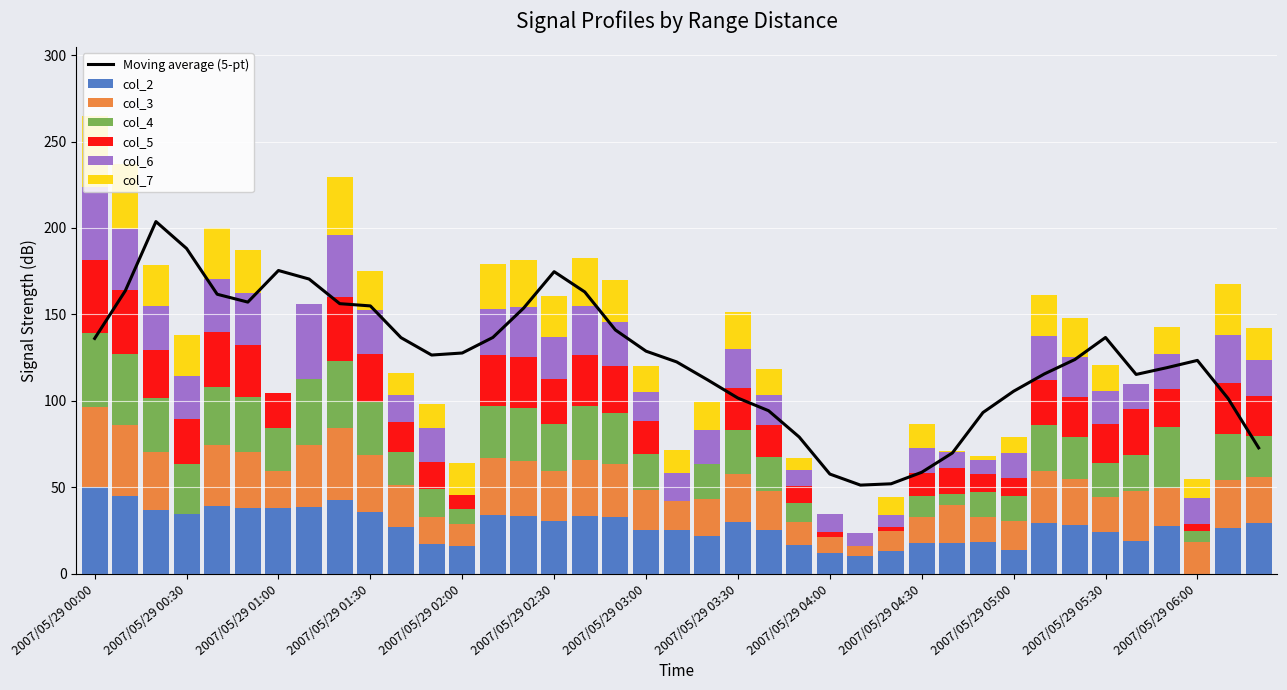

Rank the categories by col_7 value from highest to lowest.

2007/05/29 00:00, 2007/05/29 00:10, 2007/05/29 01:20, 2007/05/29 00:40, 2007/05/29 06:10, 2007/05/29 02:40, 2007/05/29 02:20, 2007/05/29 02:10, 2007/05/29 00:50, 2007/05/29 02:30, 2007/05/29 02:50, 2007/05/29 05:10, 2007/05/29 00:20, 2007/05/29 00:30, 2007/05/29 01:30, 2007/05/29 05:20, 2007/05/29 03:30, 2007/05/29 06:20, 2007/05/29 02:00, 2007/05/29 03:20, 2007/05/29 05:50, 2007/05/29 03:00, 2007/05/29 03:40, 2007/05/29 05:30, 2007/05/29 01:50, 2007/05/29 04:30, 2007/05/29 03:10, 2007/05/29 01:40, 2007/05/29 06:00, 2007/05/29 04:20, 2007/05/29 05:00, 2007/05/29 03:50, 2007/05/29 04:50, 2007/05/29 04:40, 2007/05/29 01:00, 2007/05/29 01:10, 2007/05/29 04:00, 2007/05/29 04:10, 2007/05/29 05:40